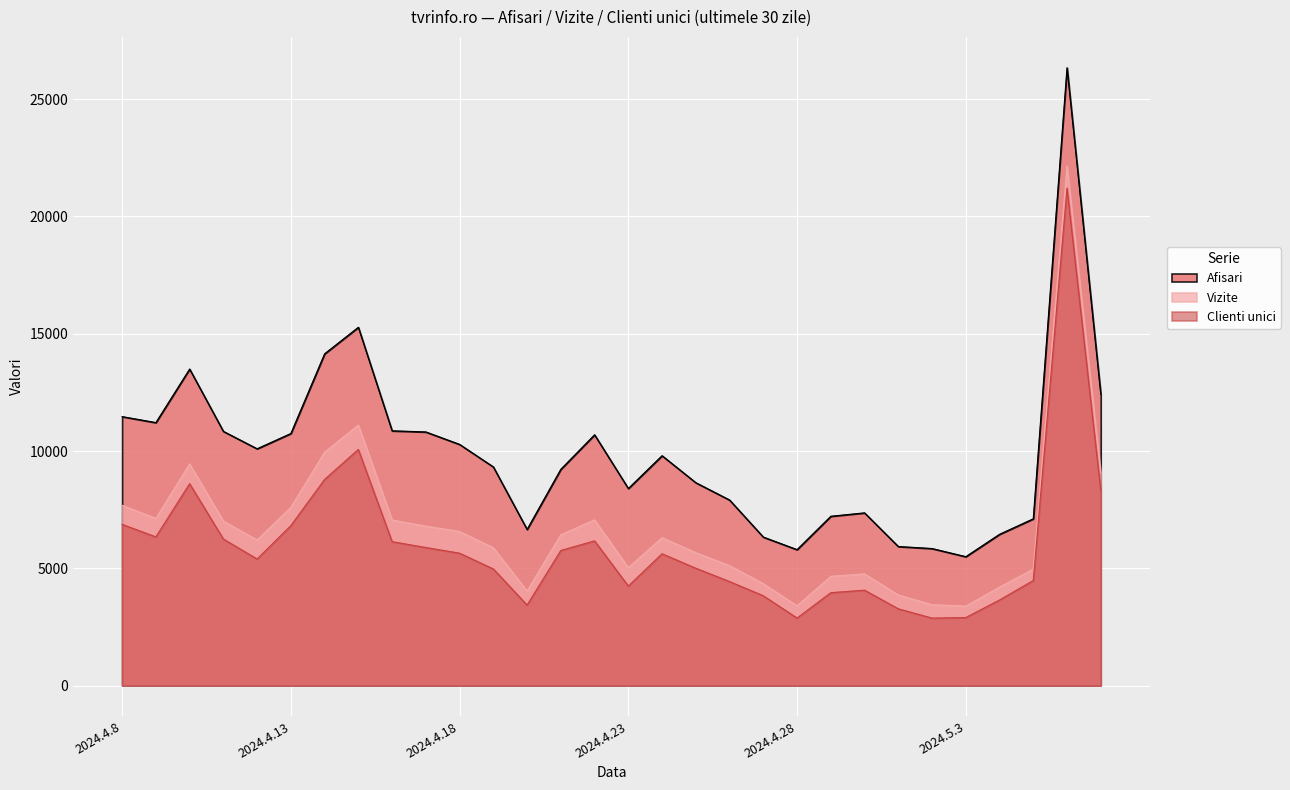

Which has a higher value, 2024.4.16 or 2024.4.22?

2024.4.16